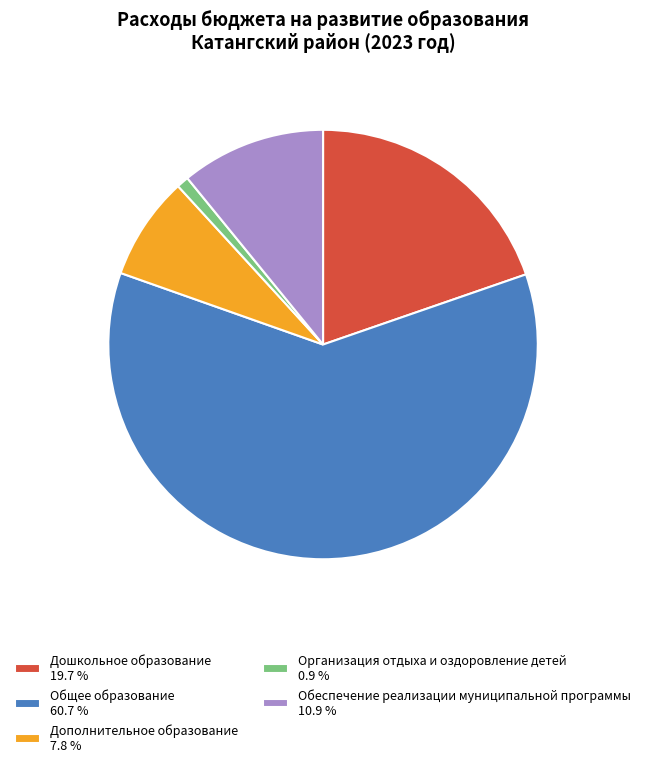

The Общее образование slice represents 61% of the pie. True or false?

True